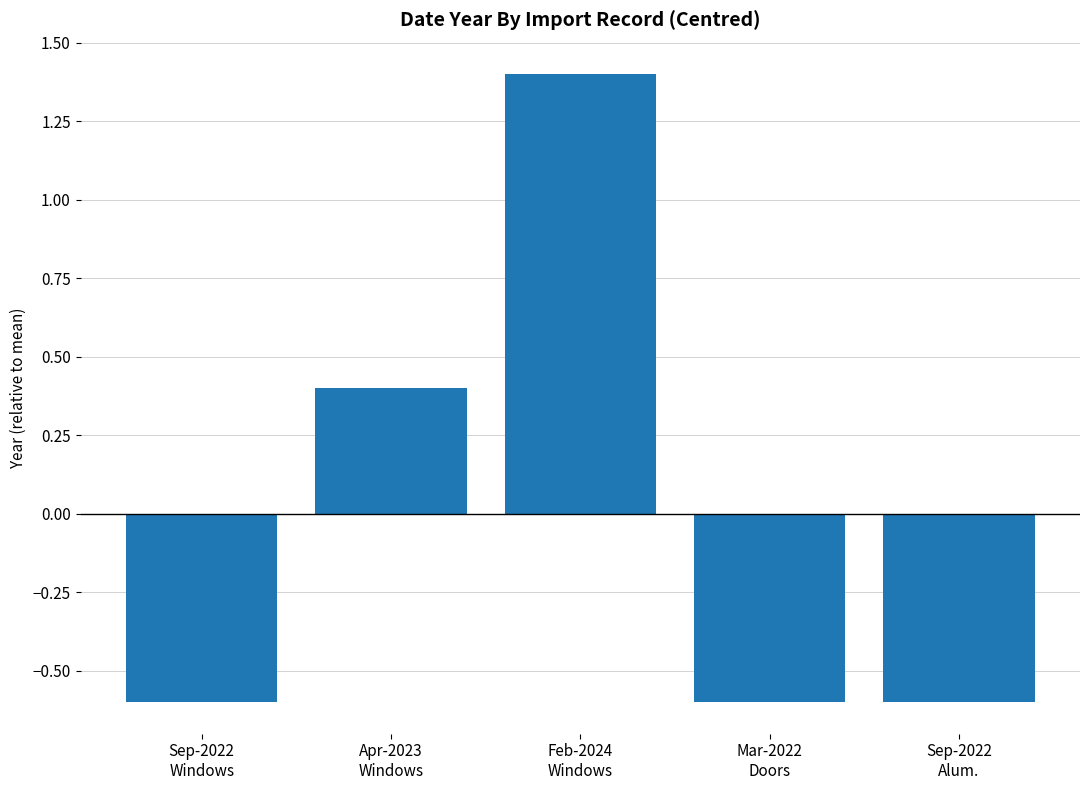

What is the minimum value shown in the chart?

-0.6